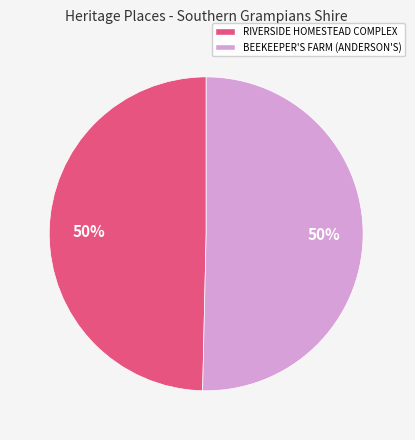

Count the number of slices in the pie.

2